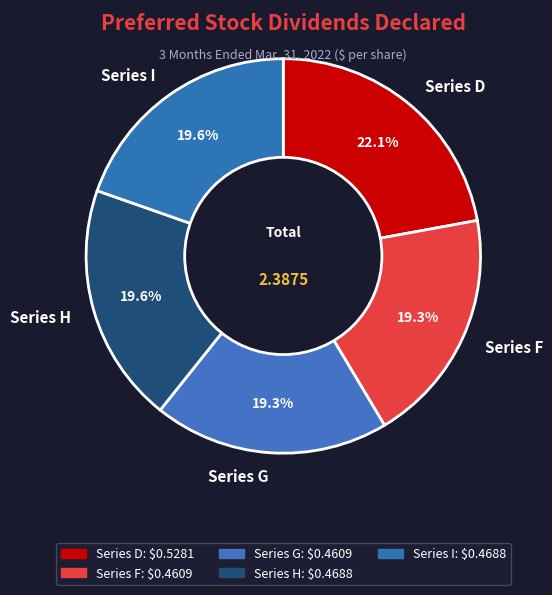

Is the sum of Series D and Series G greater than half?

No